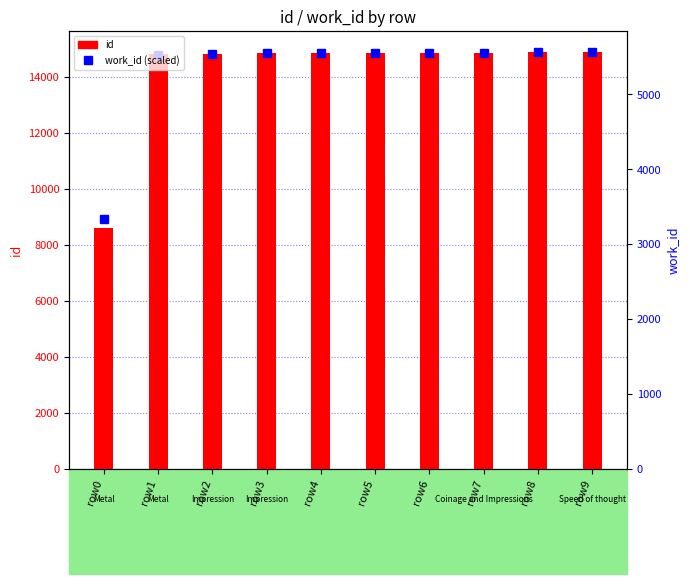

What is the difference between the maximum and minimum values in the id series?

6267.0